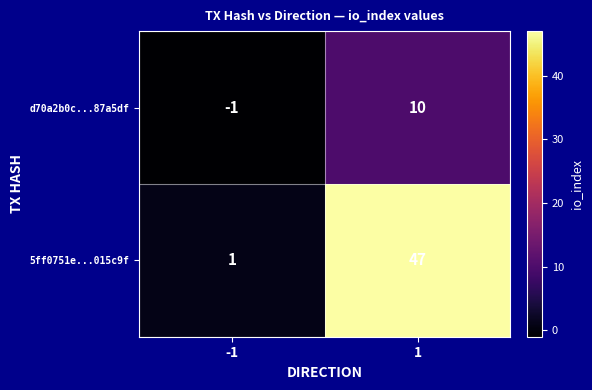

What is the sum of the d70a2b0c...87a5df values at 1 and -1?

9